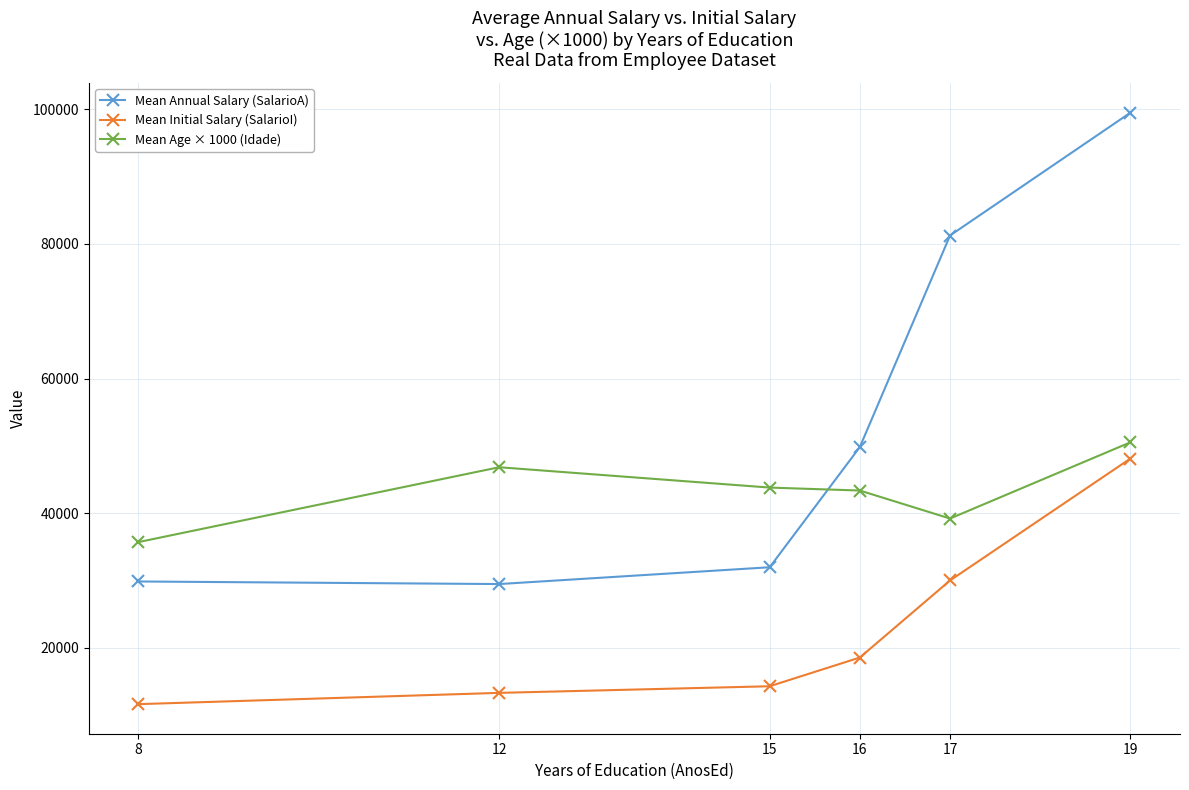

What is the total value across all series at 17?

150450.0